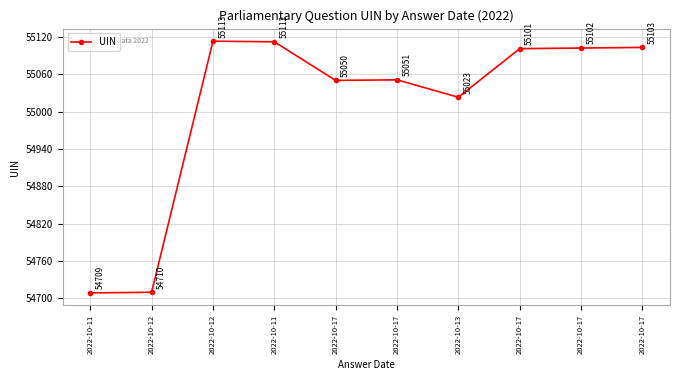

How many points are higher than both their immediate neighbors (excluding endpoints)?

2